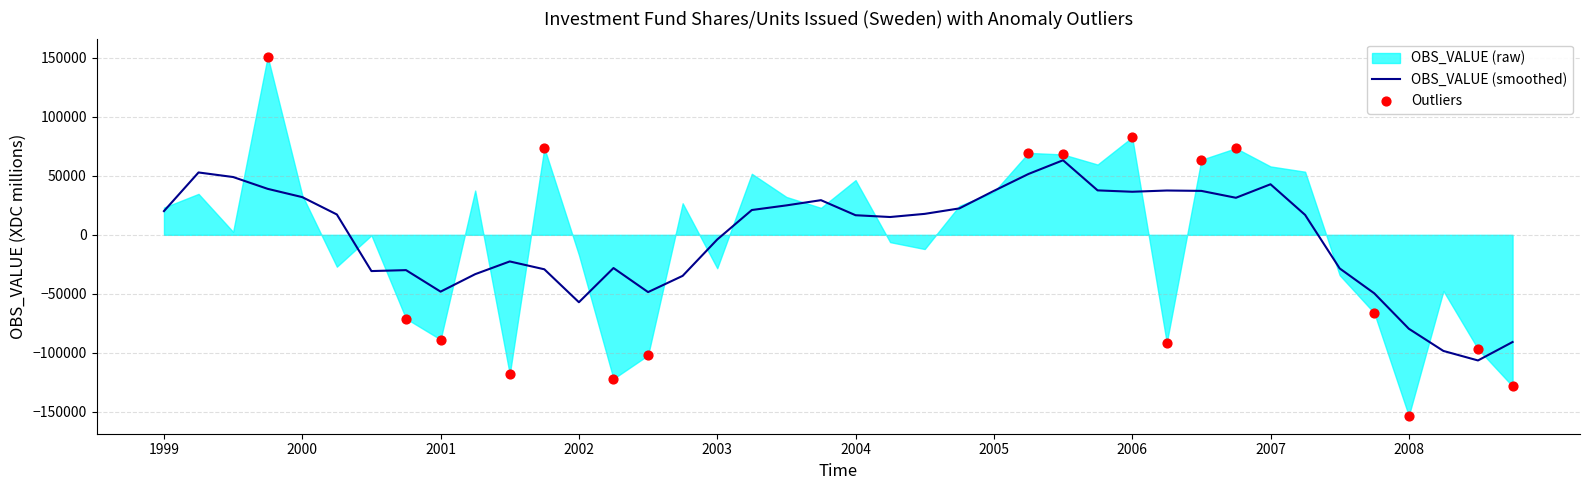

Between 2004-Q1 and 2007-Q3, which is larger?

2004-Q1